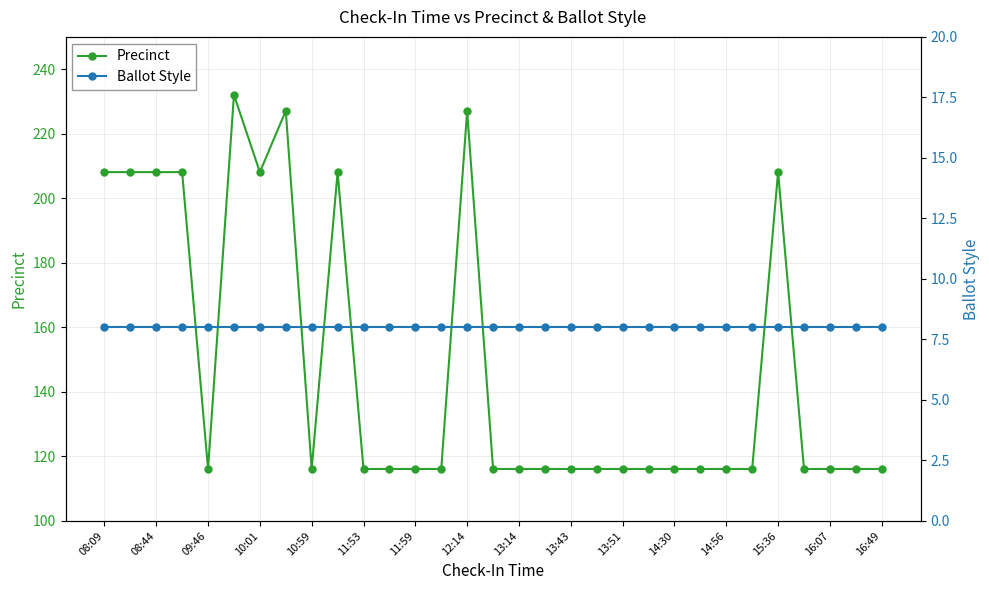

True or false: Precinct has more than 2 points higher than both neighbors.

True